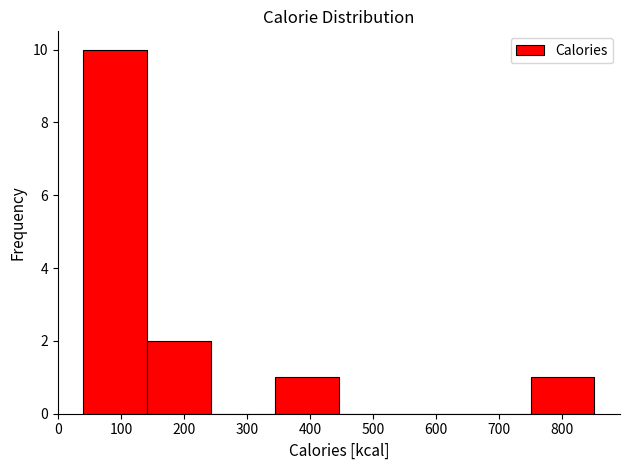

Reading left to right, transcribe this chart: for each bar, give the range it covers on the x-axis and its height. Neither the bar edges nor the heights are printed on the chart, so give them approximately, as read against the axes.

40 to 140: 10
140 to 240: 2
240 to 340: 0
340 to 450: 1
450 to 550: 0
550 to 650: 0
650 to 750: 0
750 to 850: 1